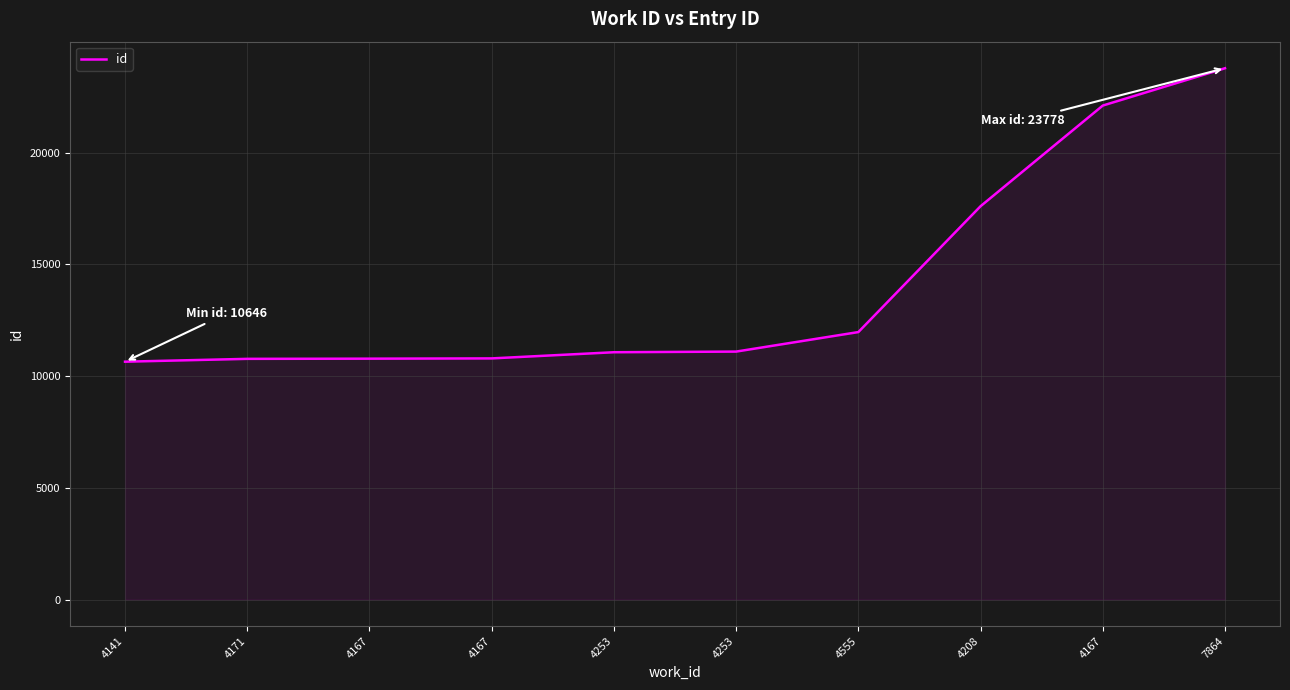

How many lines are shown in the chart?

1